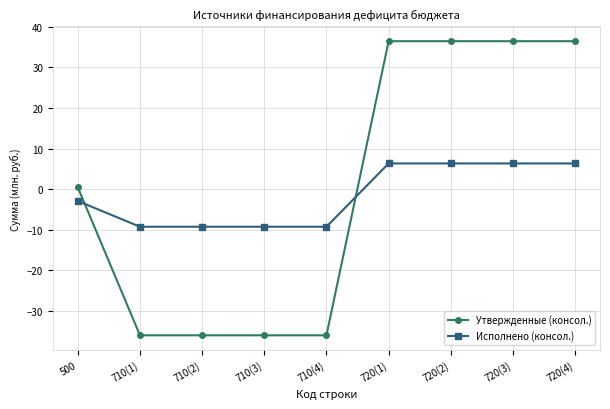

True or false: Утвержденные (консол.) and Исполнено (консол.) intersect in this chart.

True